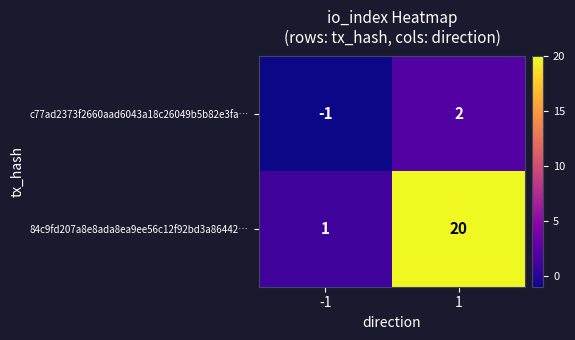

What is the greatest value displayed?

20